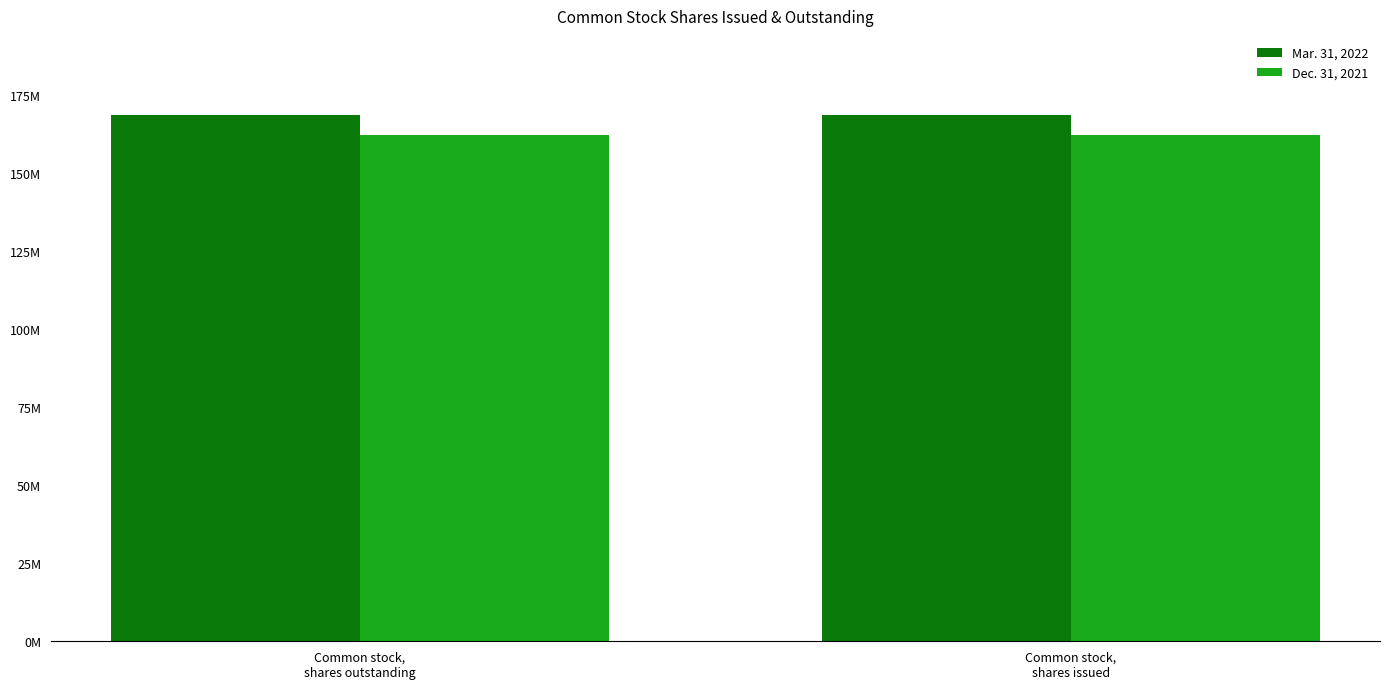

Between Common stock,
shares issued and Common stock,
shares outstanding, which is larger?

Common stock,
shares issued